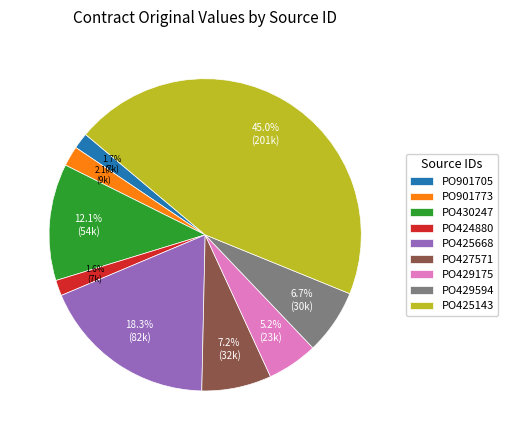

Which category has the biggest portion of the pie?

PO425143